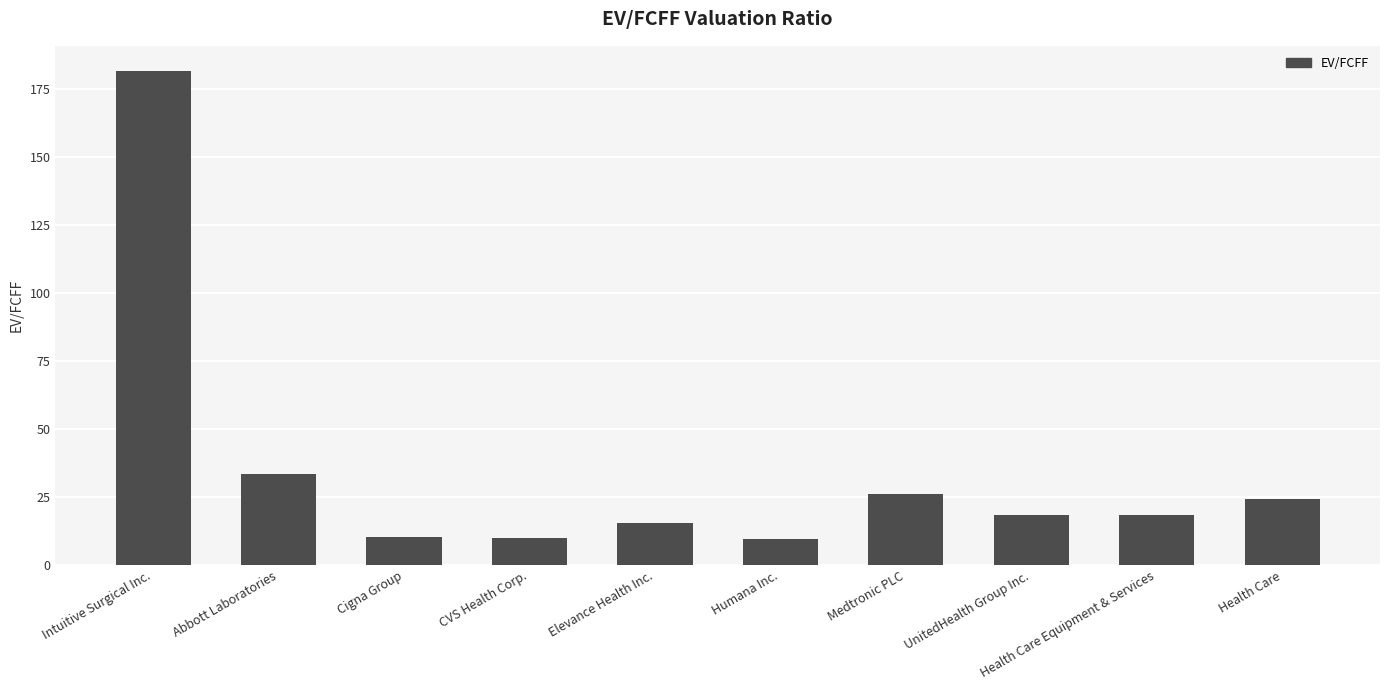

Approximately how many times larger is the value at CVS Health Corp. compared to Health Care?

0.4